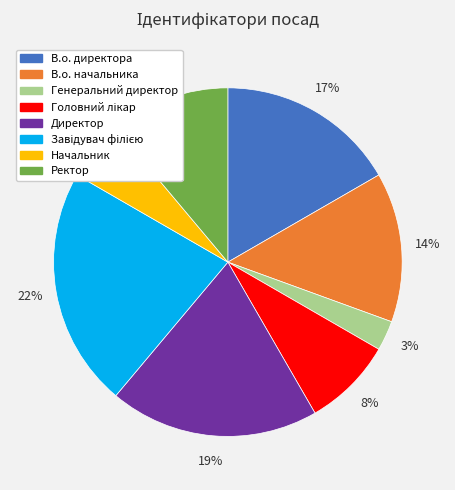

Count the number of slices in the pie.

8